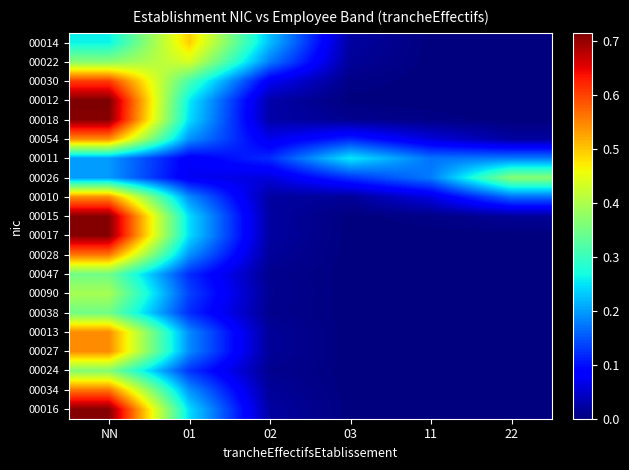

Reading left to right, list all the values displayed in this chart.

00014: NN=0.3	01=0.5	02=0.2	03=0.0	11=0.0	22=0.0
00022: NN=0.4	01=0.4	02=0.2	03=0.0	11=0.0	22=0.0
00030: NN=0.6	01=0.3	02=0.1	03=0.0	11=0.0	22=0.0
00012: NN=0.7	01=0.3	02=0.0	03=0.0	11=0.0	22=0.0
00018: NN=0.7	01=0.2	02=0.0	03=0.0	11=0.0	22=0.0
00054: NN=0.5	01=0.2	02=0.1	03=0.1	11=0.1	22=0.0
00011: NN=0.2	01=0.1	02=0.1	03=0.3	11=0.2	22=0.2
00026: NN=0.2	01=0.1	02=0.1	03=0.1	11=0.2	22=0.4
00010: NN=0.5	01=0.2	02=0.0	03=0.0	11=0.1	22=0.2
00015: NN=0.7	01=0.2	02=0.0	03=0.0	11=0.0	22=0.0
00017: NN=0.7	01=0.2	02=0.0	03=0.0	11=0.0	22=0.0
00028: NN=0.6	01=0.2	02=0.0	03=0.0	11=0.0	22=0.0
00047: NN=0.3	01=0.1	02=0.0	03=0.0	11=0.0	22=0.0
00090: NN=0.4	01=0.1	02=0.0	03=0.0	11=0.0	22=0.0
00038: NN=0.3	01=0.1	02=0.0	03=0.0	11=0.0	22=0.0
00013: NN=0.5	01=0.2	02=0.0	03=0.0	11=0.0	22=0.0
00027: NN=0.5	01=0.2	02=0.0	03=0.0	11=0.0	22=0.0
00024: NN=0.4	01=0.1	02=0.0	03=0.0	11=0.0	22=0.0
00034: NN=0.6	01=0.2	02=0.0	03=0.0	11=0.0	22=0.0
00016: NN=0.7	01=0.2	02=0.0	03=0.0	11=0.0	22=0.0